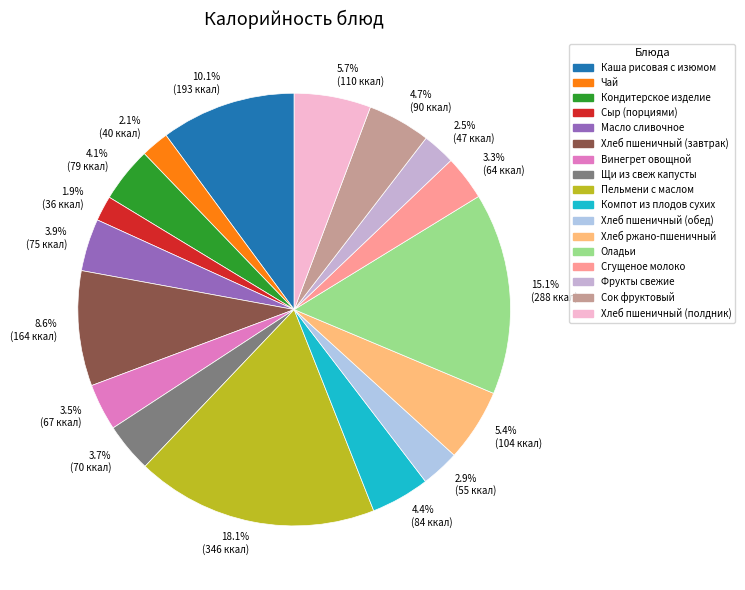

How many slices are in this pie chart?

17